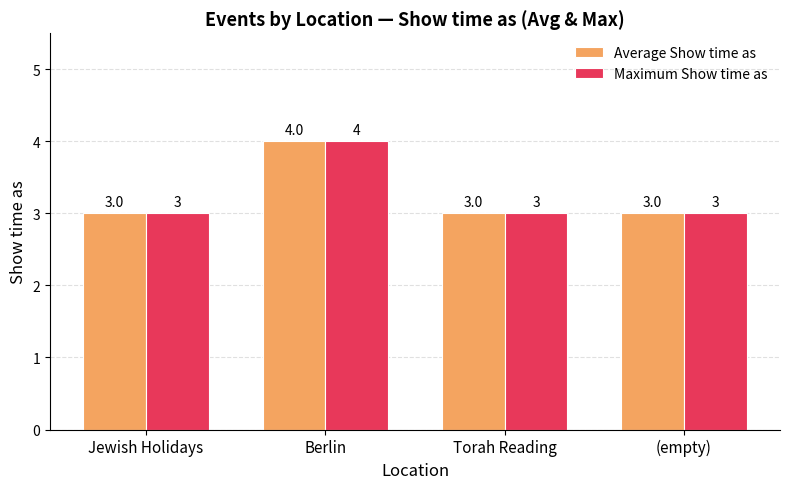

What is the maximum value shown in the chart?

4